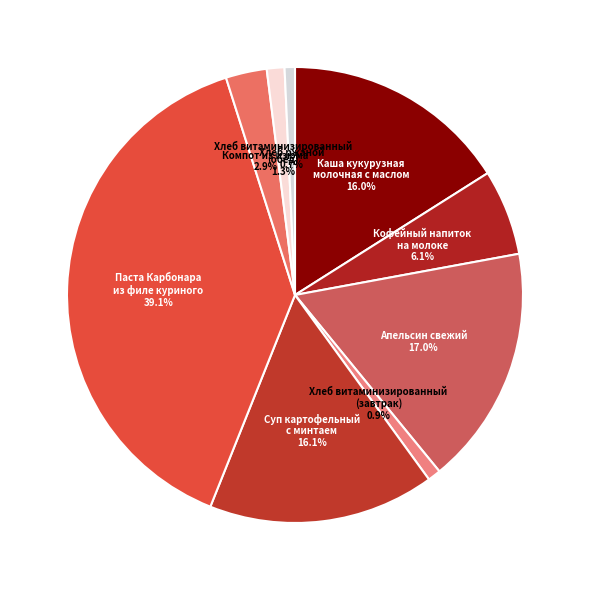

Is there any slice that represents more than half of the pie?

No